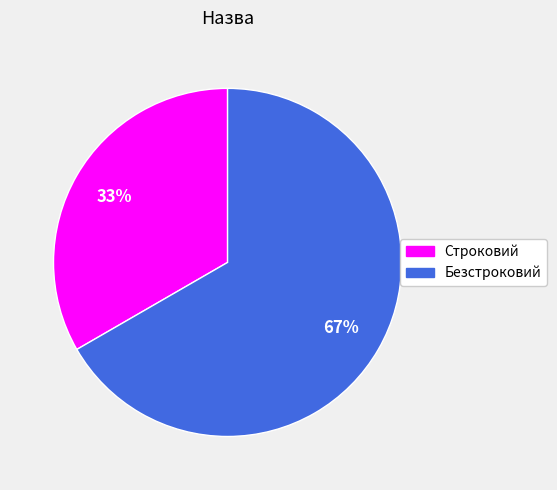

To the nearest percent, what is the average slice percentage?

50%